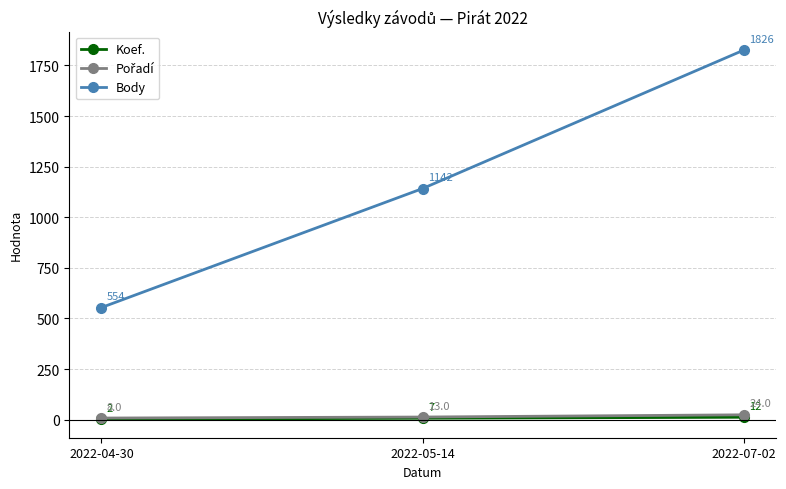

Which category has the highest value across all series?

2022-07-02